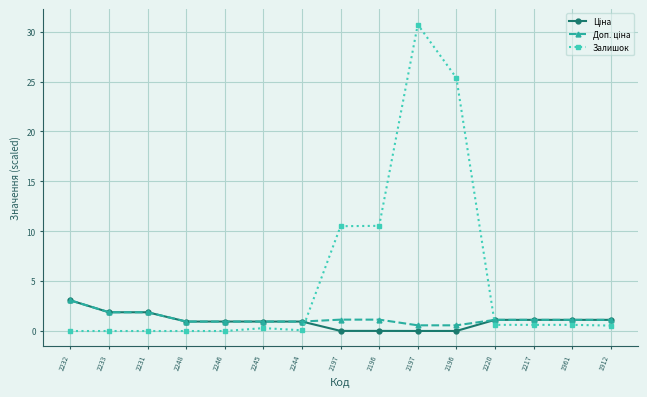

Between which two adjacent categories do Доп. ціна and Залишок first intersect?

2244 and 2197